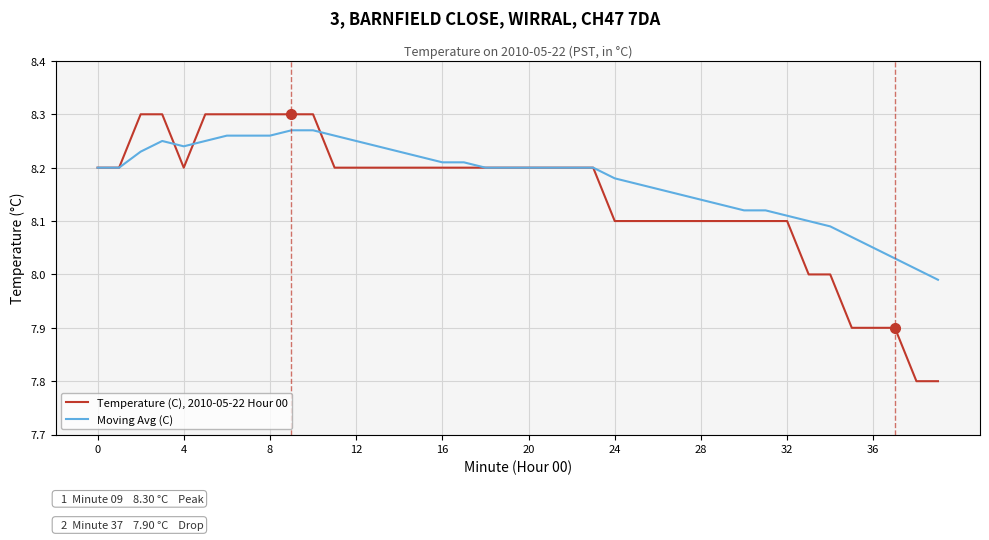

List the series in order of their peak value, lowest first.

Moving Avg (C), Temperature (C), 2010-05-22 Hour 00